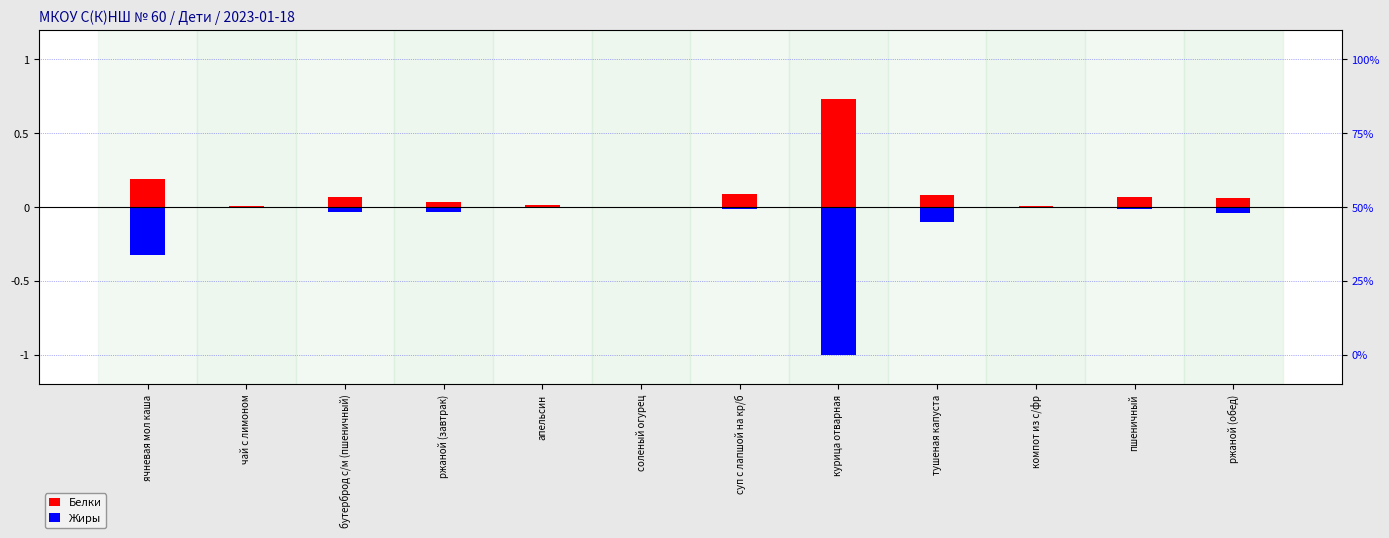

At which category does the chart reach its peak across all series?

курица отварная